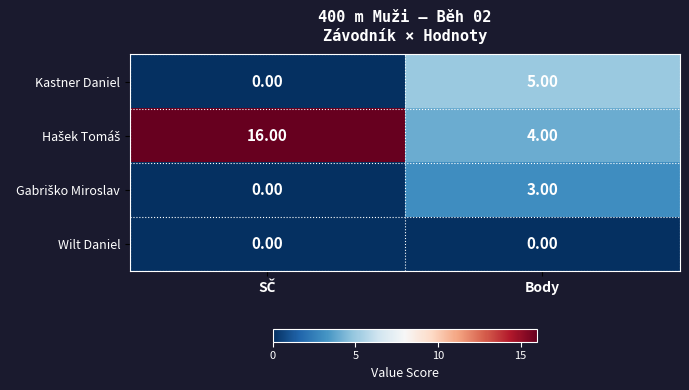

What is the total value across all series at Body?

12